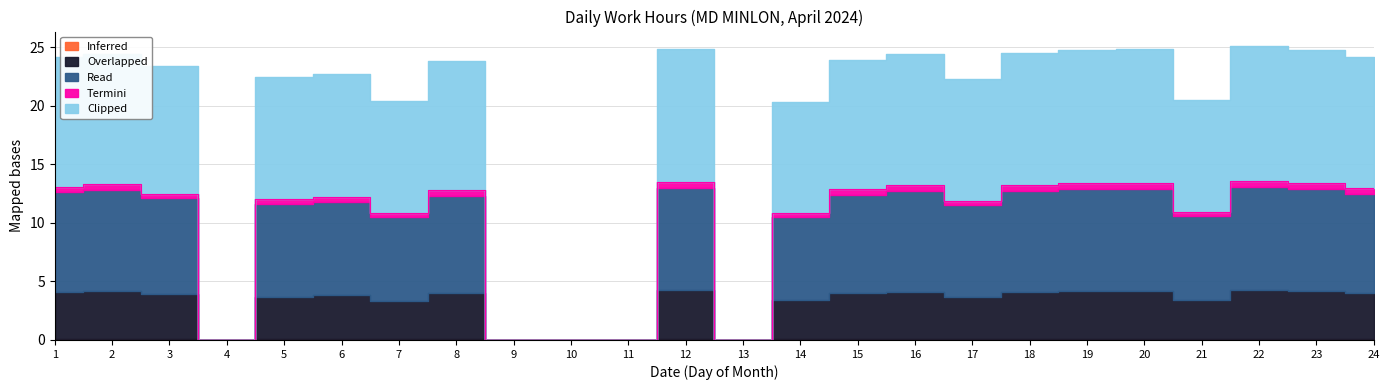

Does the chart have visible grid lines?

Yes